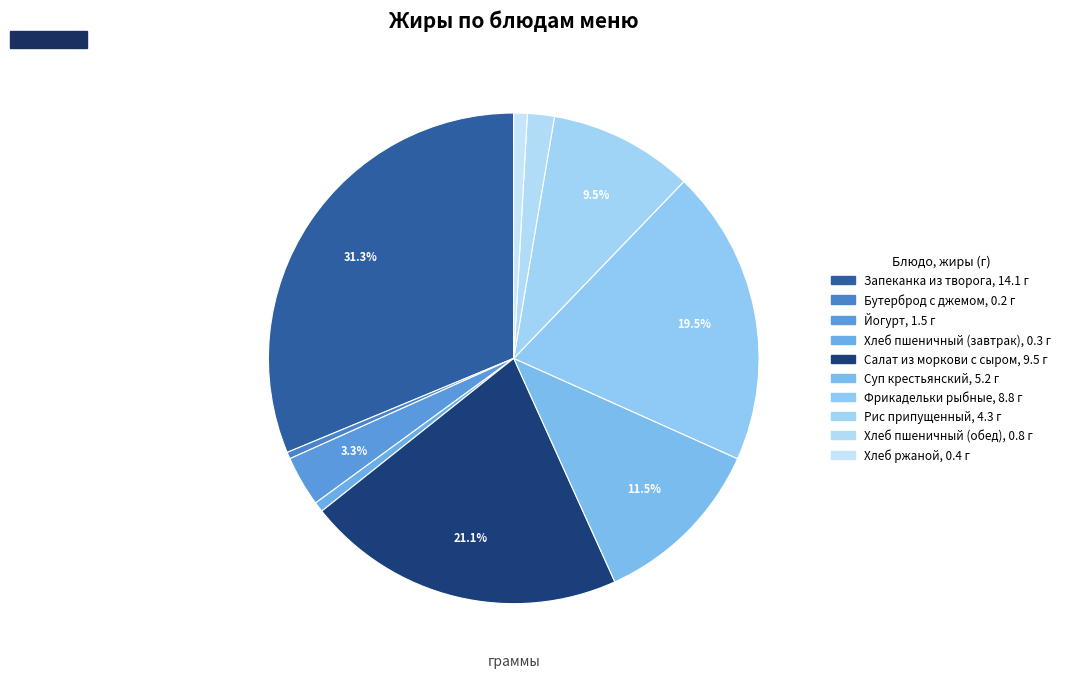

How many slices are in this pie chart?

10